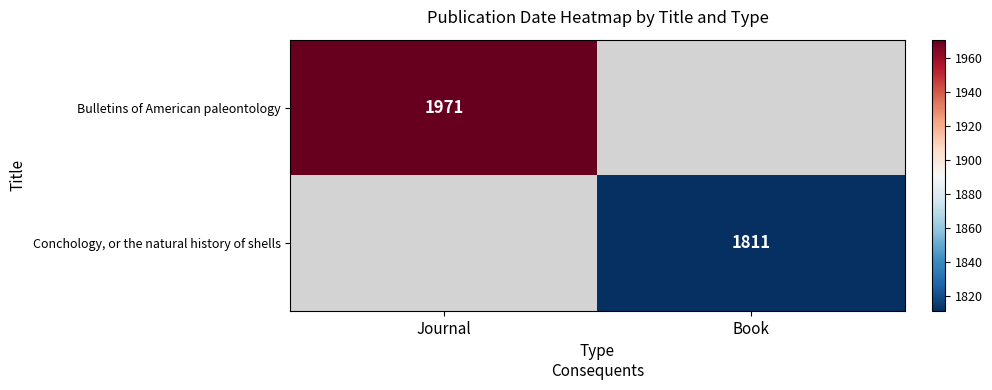

Which category has the highest value across all series?

Journal